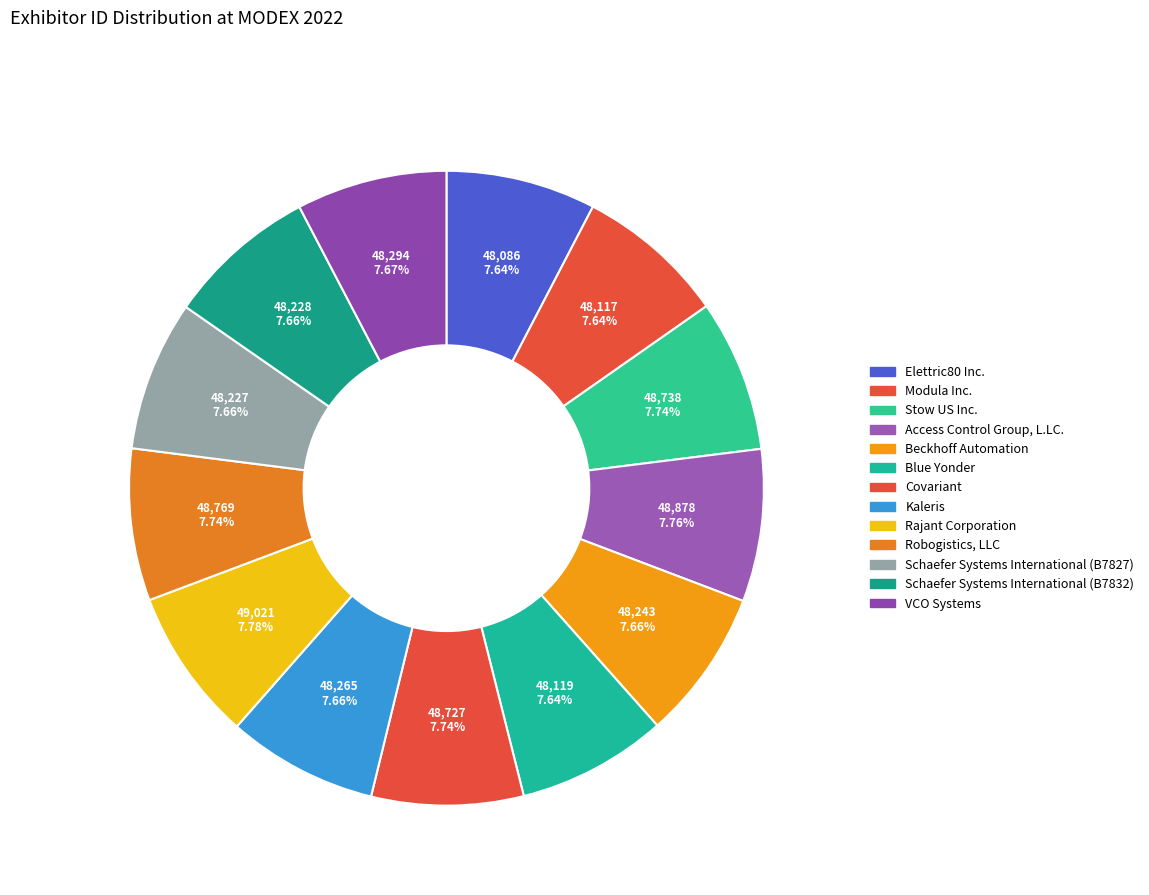

How many slices are in this pie chart?

13